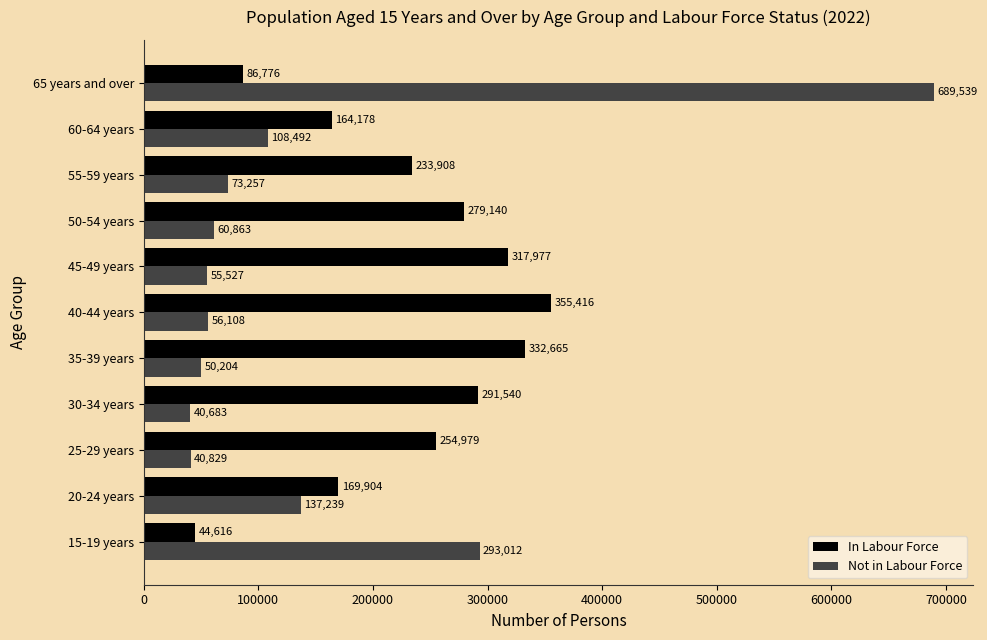

At which label is In Labour Force closest to 200016?

20-24 years